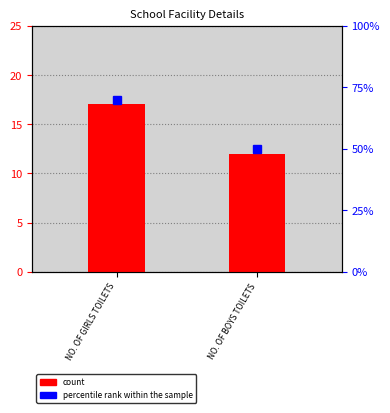

What is the smallest value displayed?

12